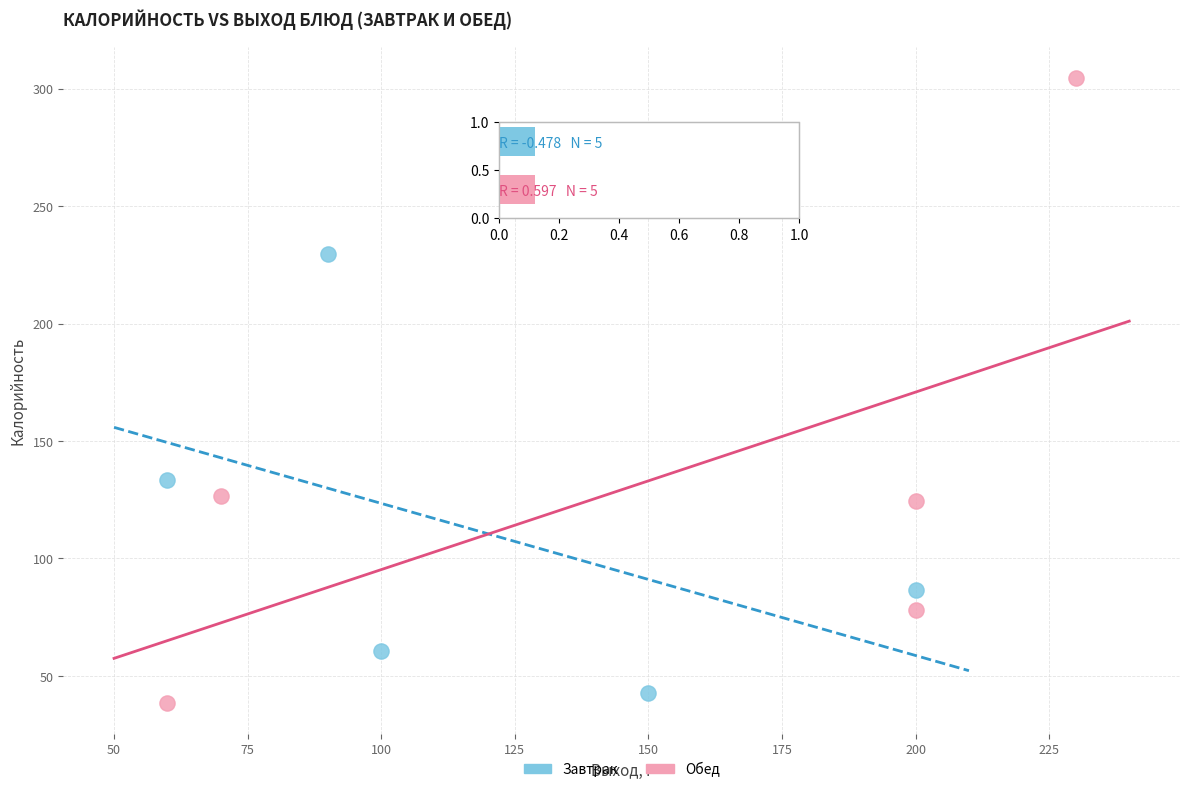

Which series has the widest spread of Y values?

Обед